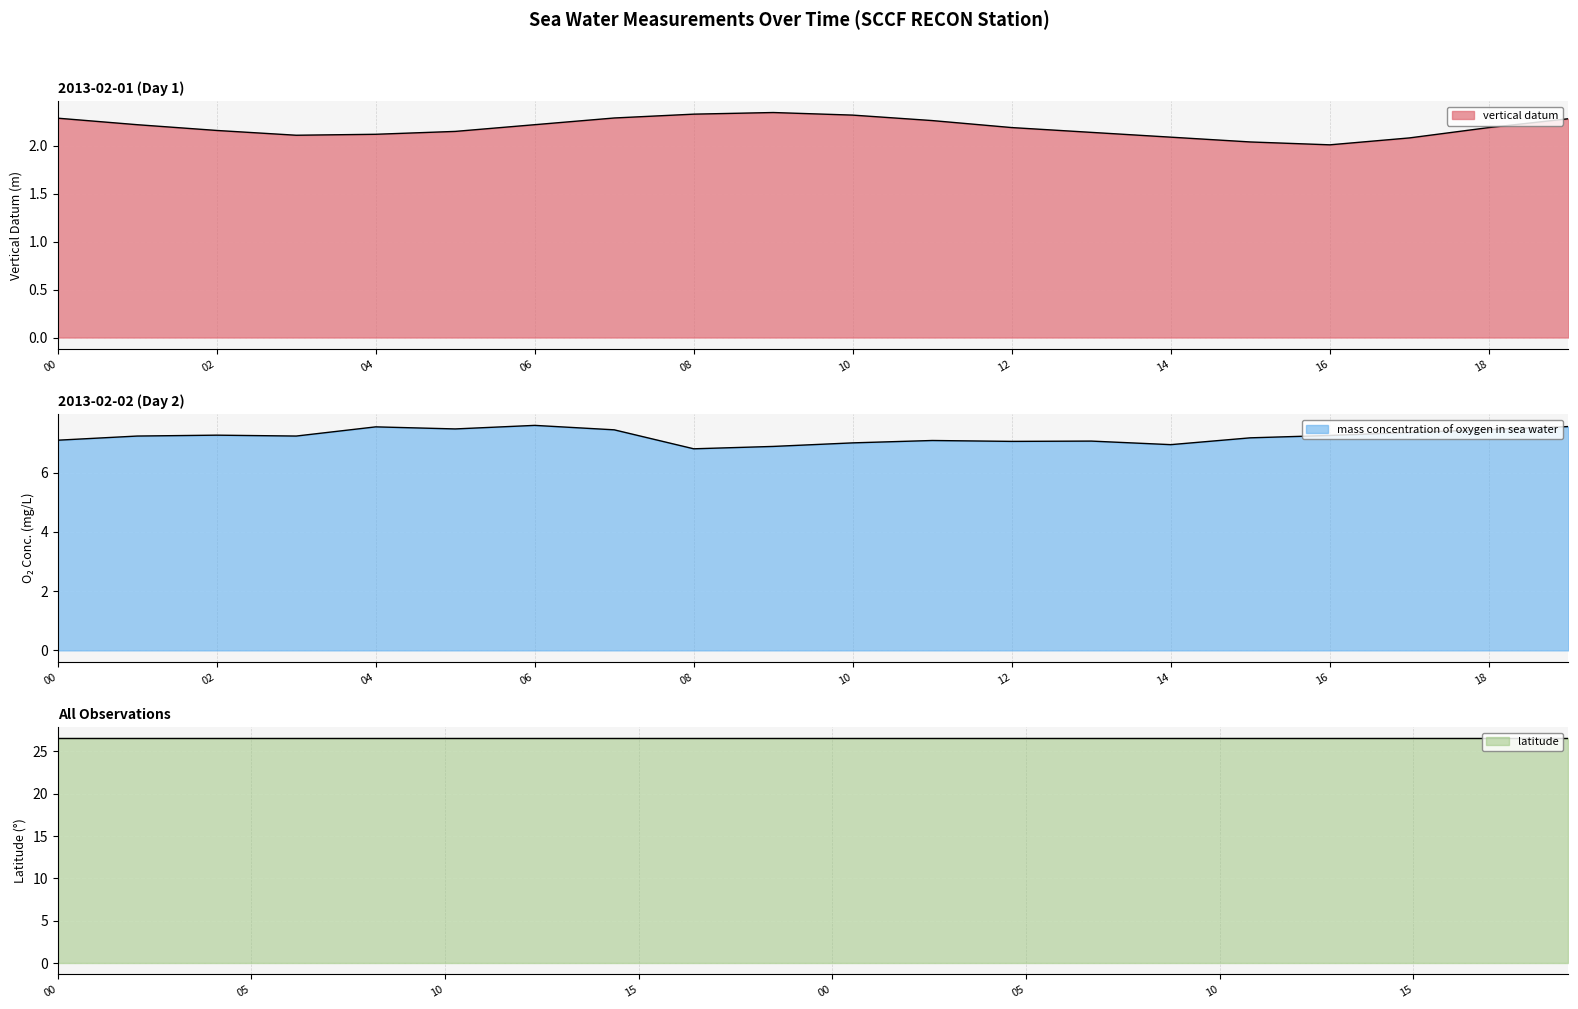

Is the value of vertical_datum at 2013-02-01T12 greater than the value of latitude at 2013-02-02T03?

No